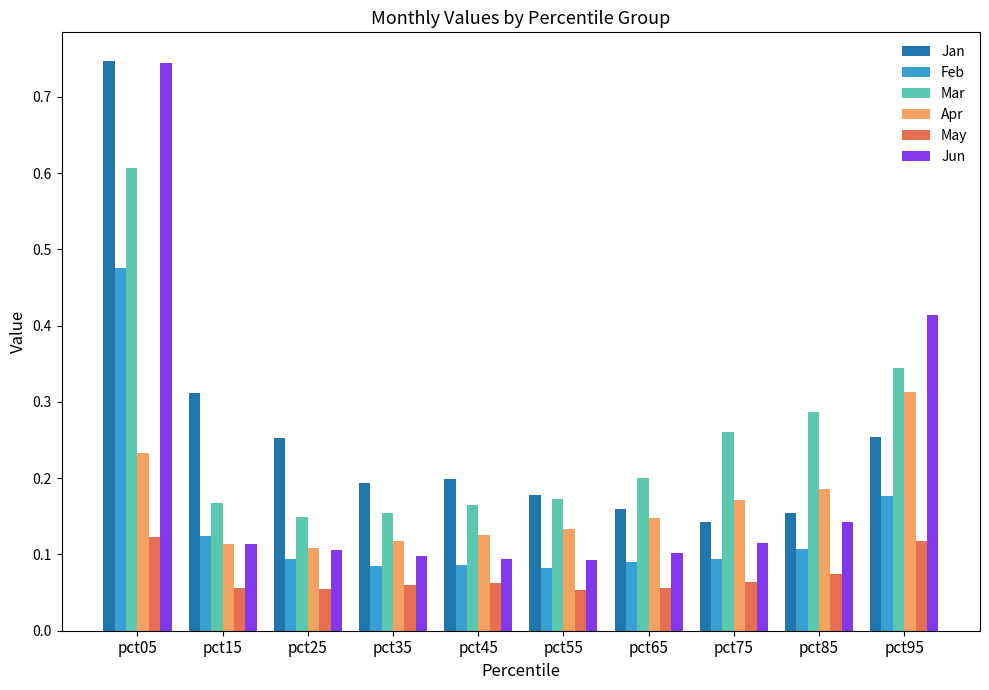

Which series has the largest total across all categories?

Jan